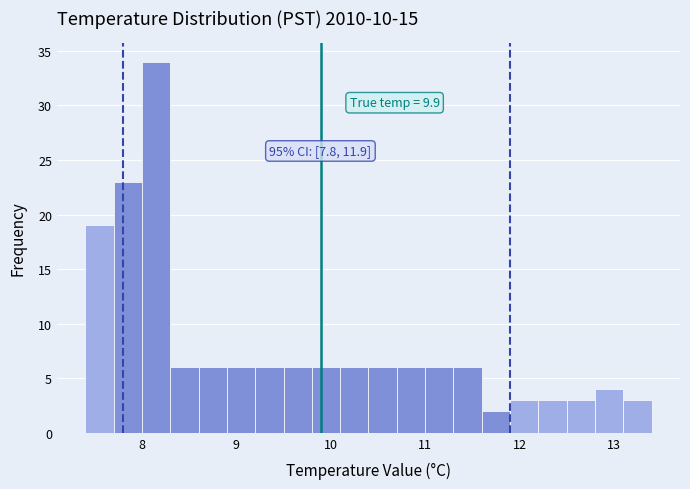

Read against the x-axis, roughly where is the centre of the tallest bar?

8.2